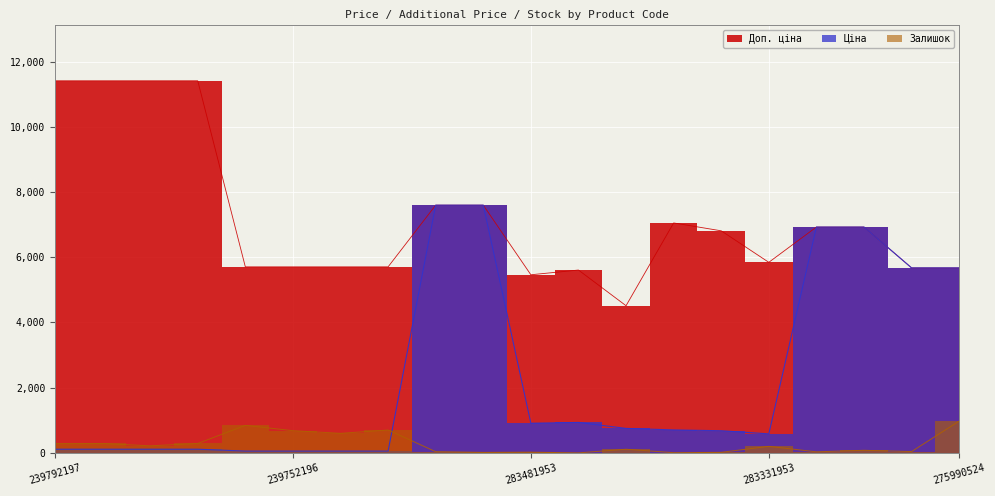

How many times do Ціна and Залишок cross each other?

1